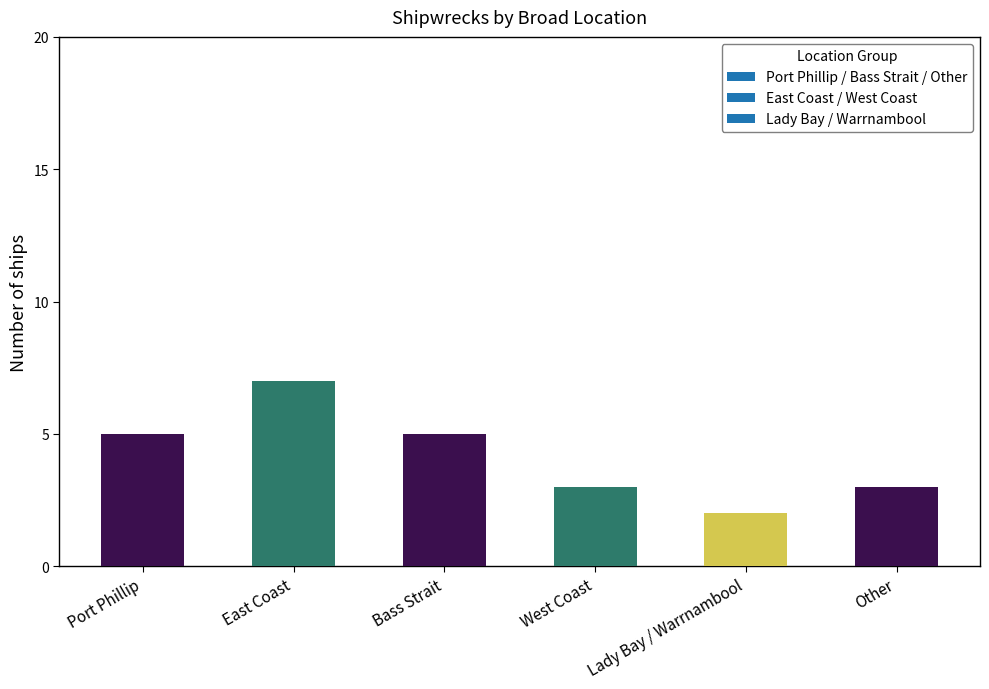

What is the ratio of the value at Port Phillip to the value at Lady Bay / Warrnambool?

2.5